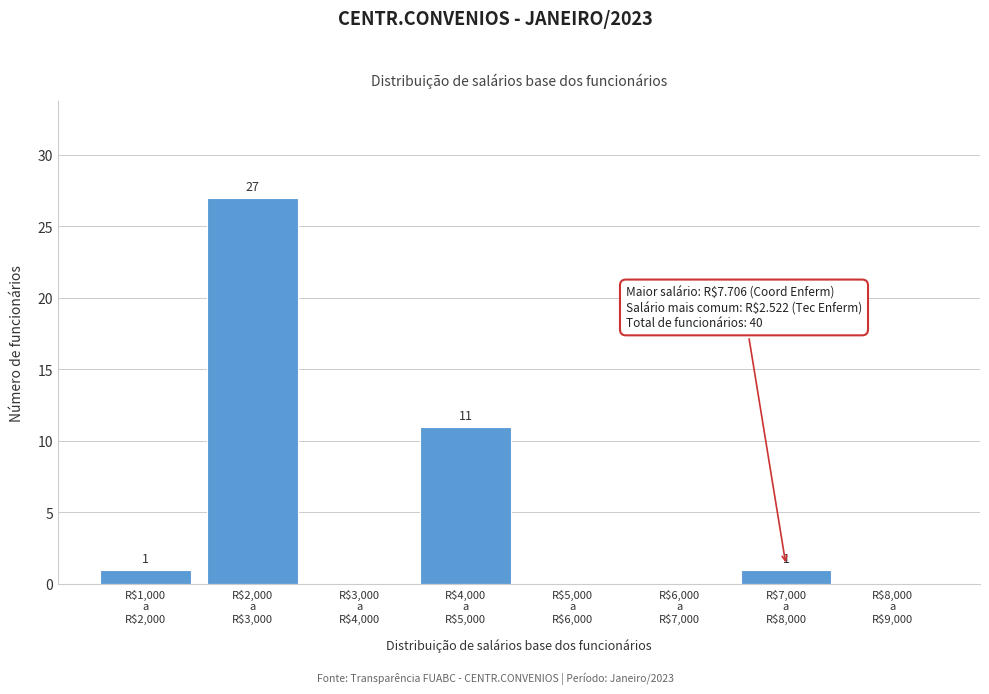

What is the maximum value shown in the chart?

27